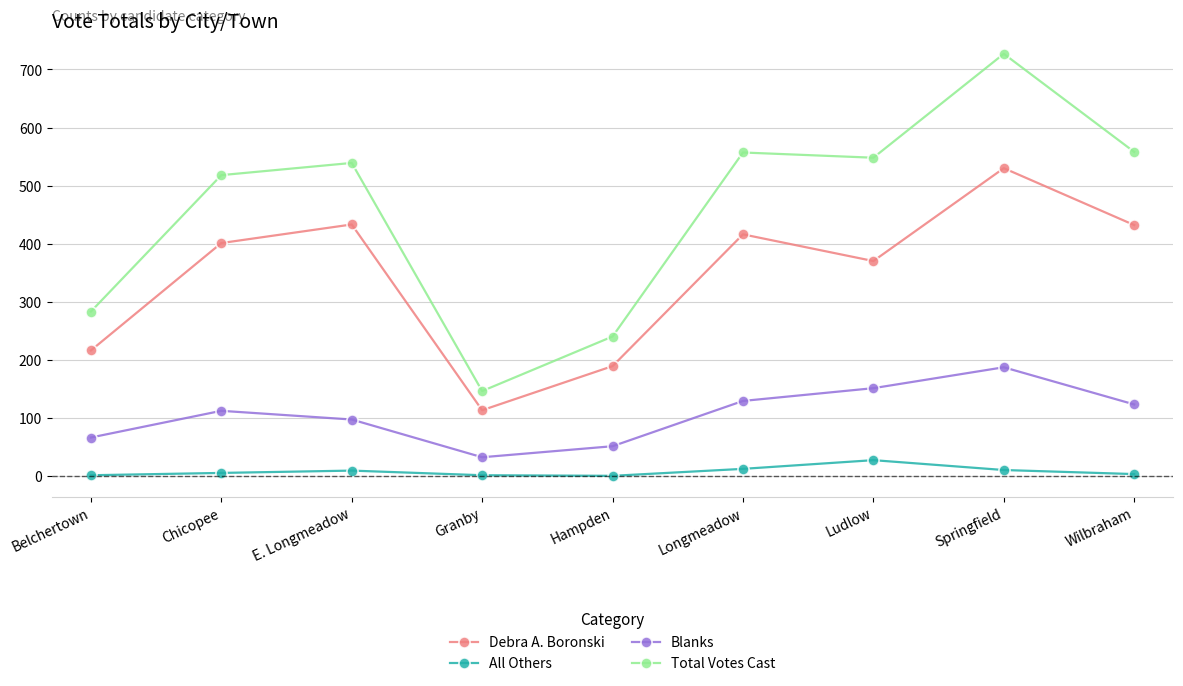

What is the label of the 8th point from the right?

Chicopee